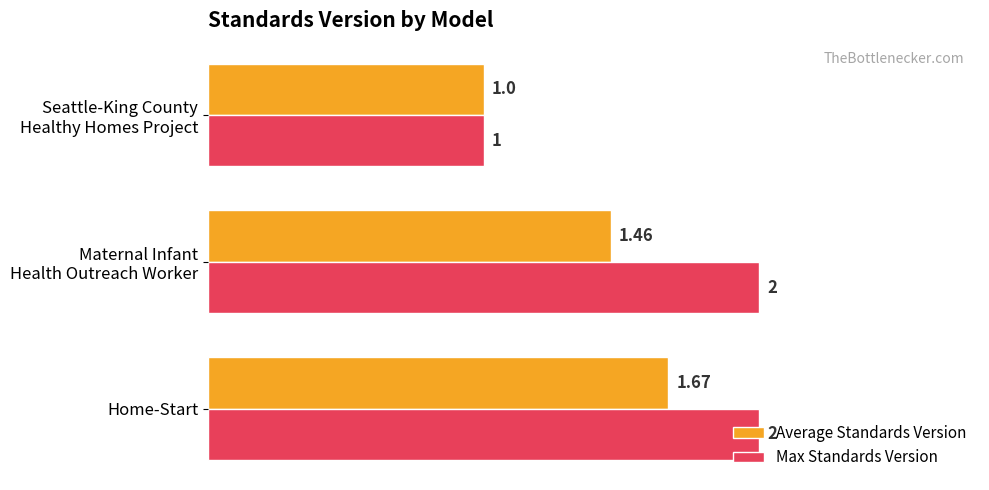

What is the sum of all Max Standards Version values?

5.0